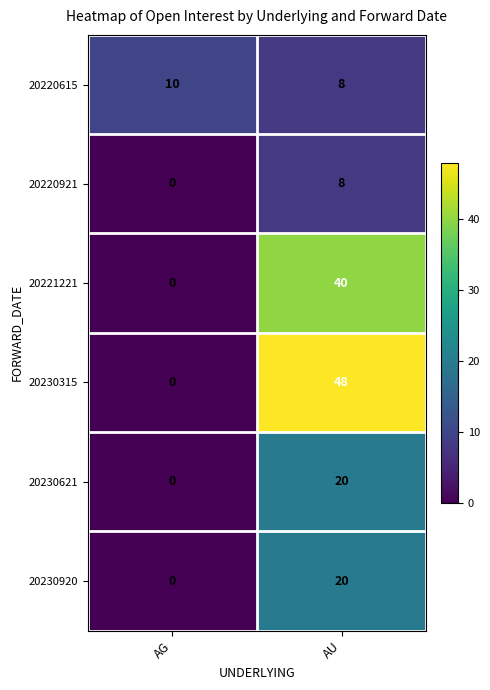

Count the number of categories in the chart.

2